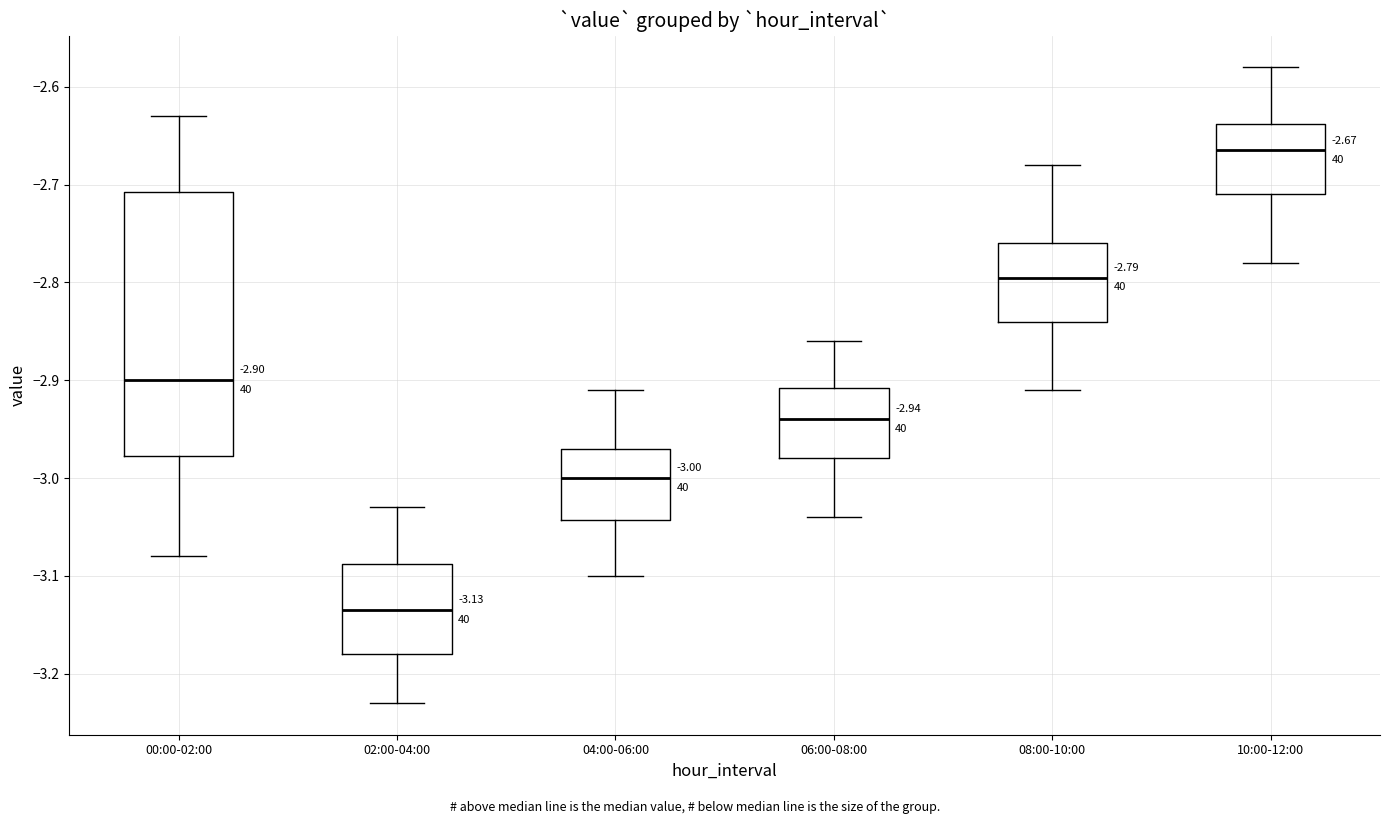

Comparing the boxes themselves (not the whiskers), which one is the tallest?

00:00-02:00